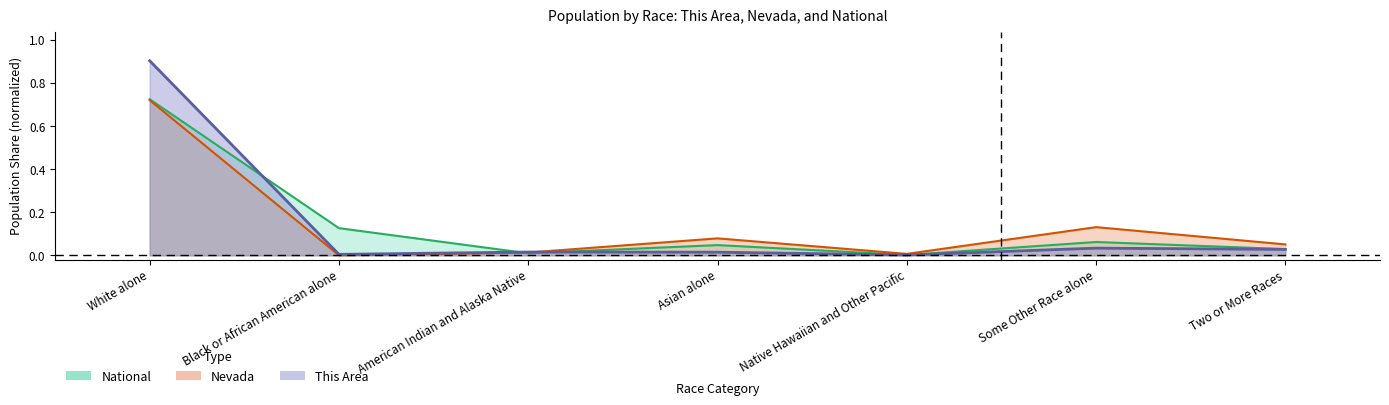

What is the label of the 2nd point from the right?

Some Other Race alone